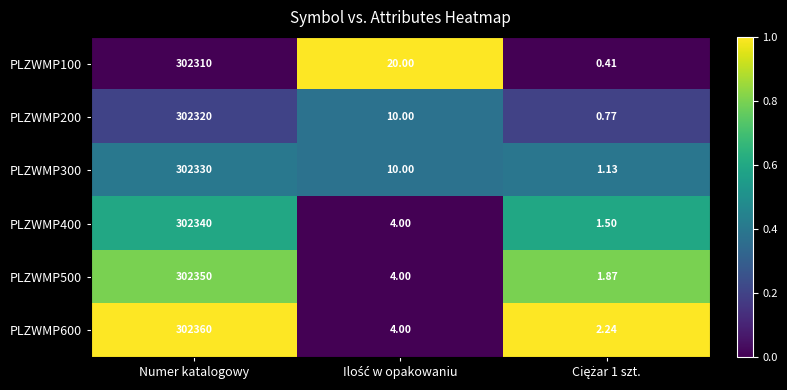

Which series has the largest range (max minus min)?

PLZWMP600